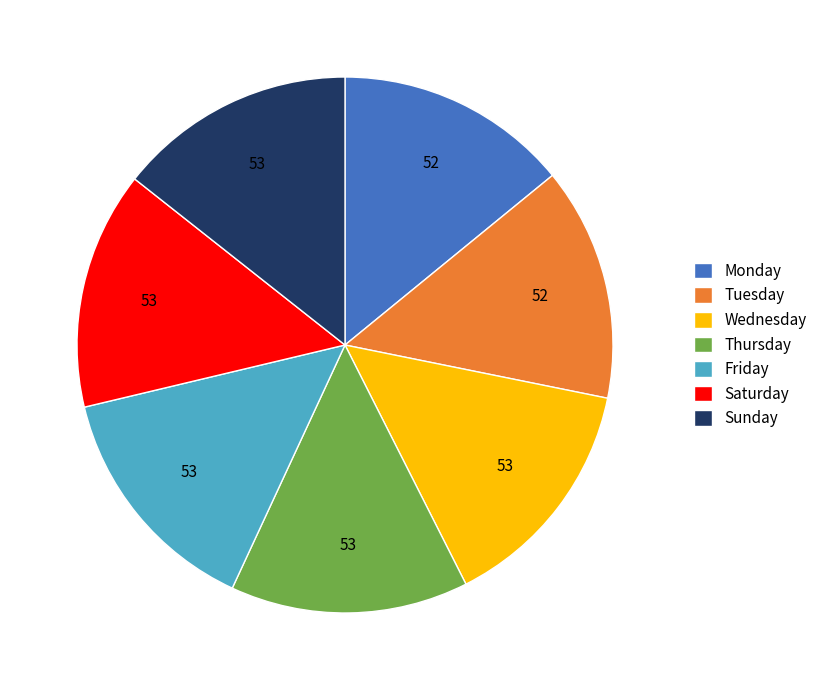

How many slices are in this pie chart?

7